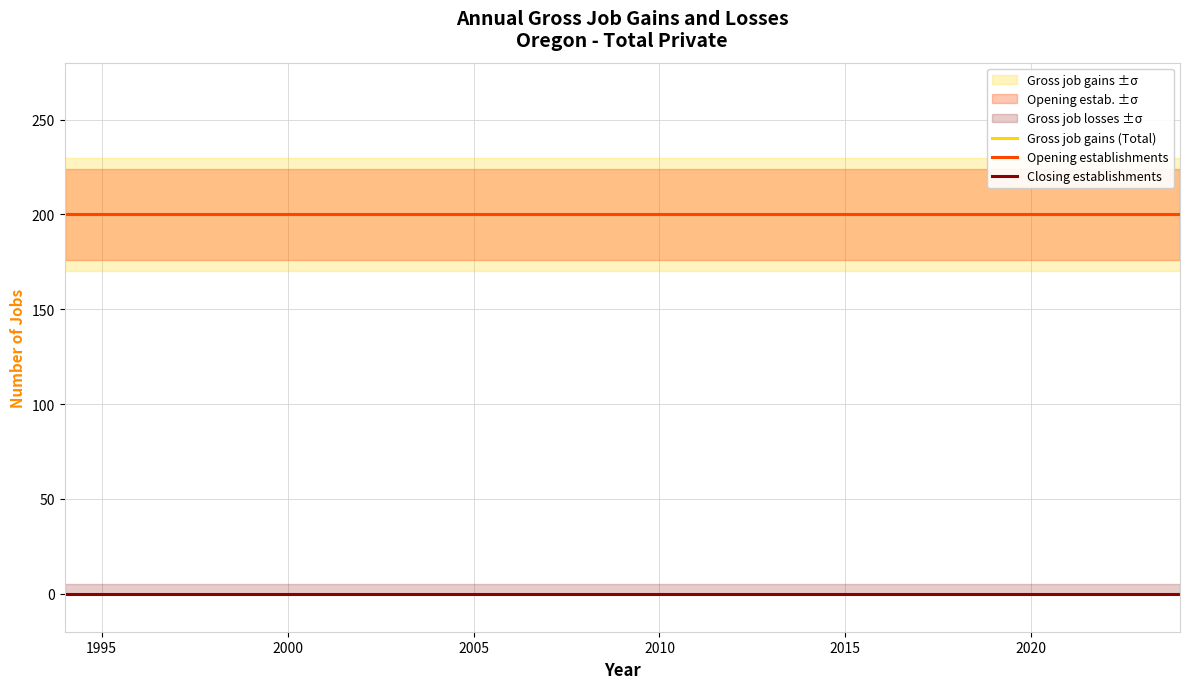

What are all the series names shown in the legend?

Gross job gains (Total), Opening establishments, Closing establishments